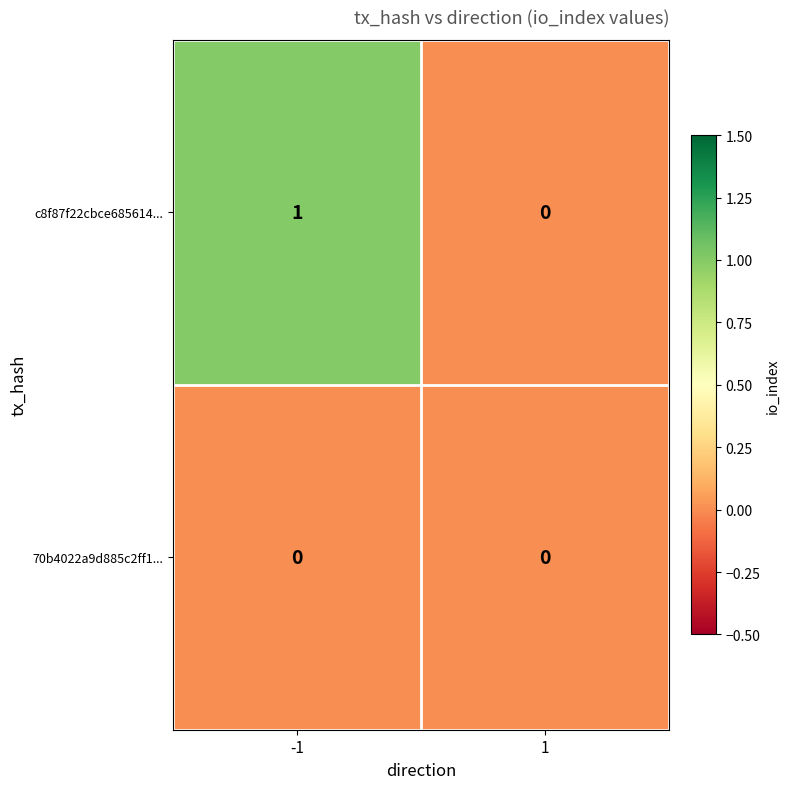

Rank the series by their average value, from highest to lowest.

c8f87f22cbce685614..., 70b4022a9d885c2ff1...